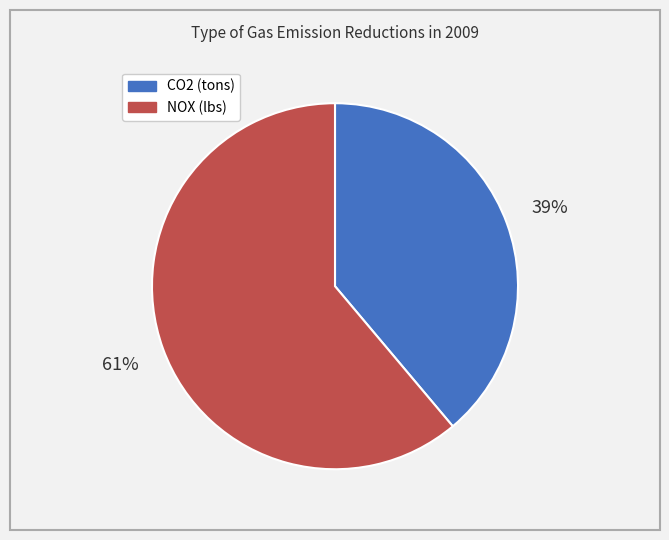

Count the number of slices in the pie.

2